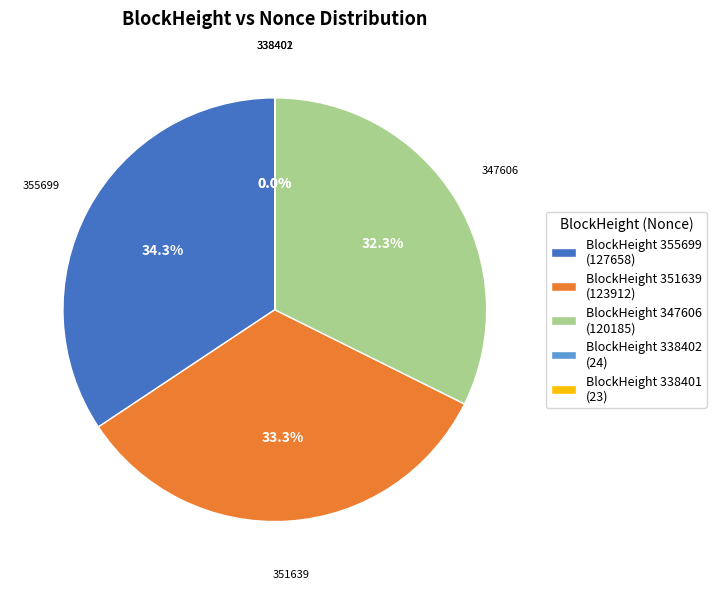

How much of the chart is everything except BlockHeight 347606 (120185)?

67.7%